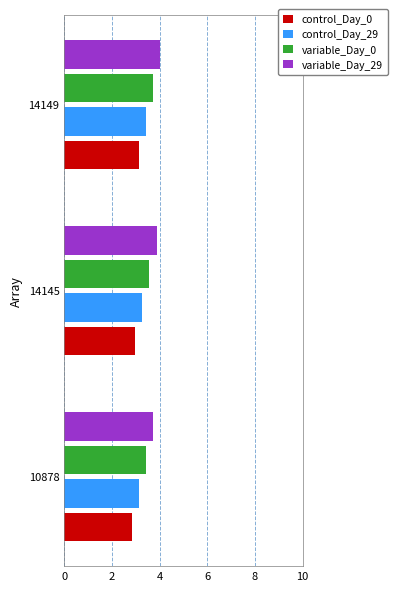

List the series in order of their overall mean, lowest first.

control_Day_0, control_Day_29, variable_Day_0, variable_Day_29